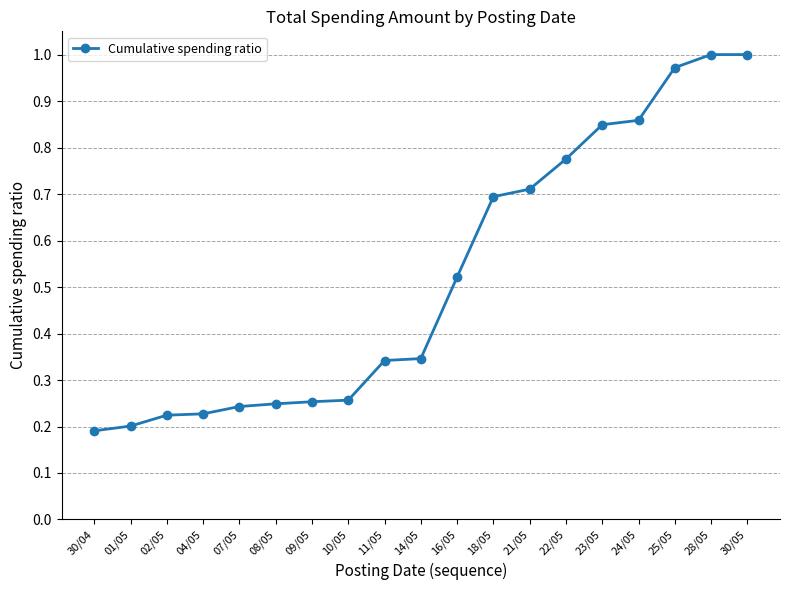

What is the sum of all values?

9.9